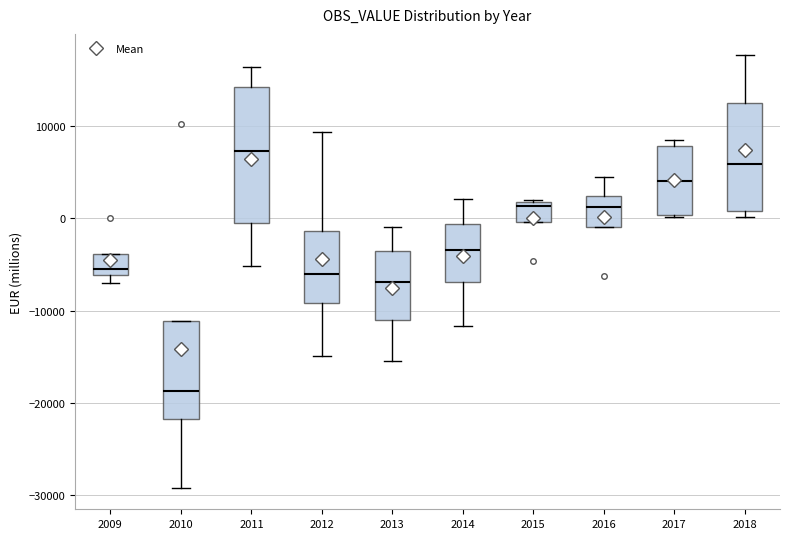

Which box is the tallest, from its lower edge to its upper edge?

2011